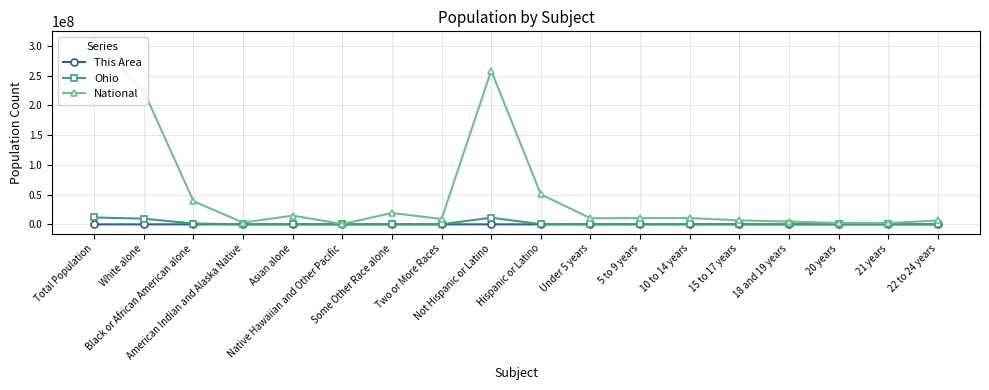

Rank the categories by This Area value from highest to lowest.

Total Population, Not Hispanic or Latino, White alone, 10 to 14 years, 5 to 9 years, Under 5 years, 15 to 17 years, 22 to 24 years, 18 and 19 years, Two or More Races, 20 years, 21 years, Hispanic or Latino, Asian alone, Black or African American alone, Some Other Race alone, American Indian and Alaska Native, Native Hawaiian and Other Pacific